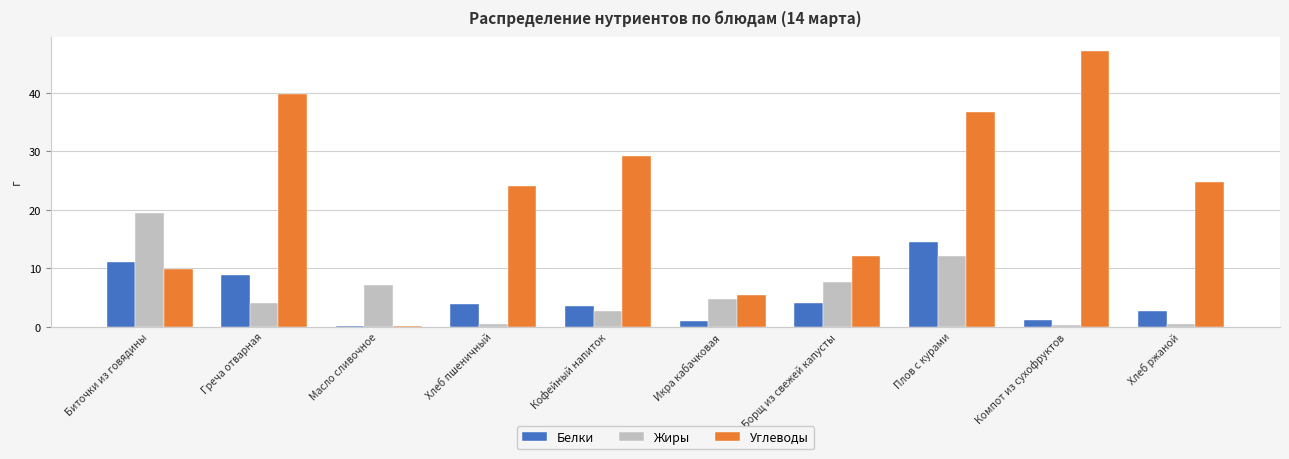

What is the spread (max minus min) of values at Компот из сухофруктов?

47.0